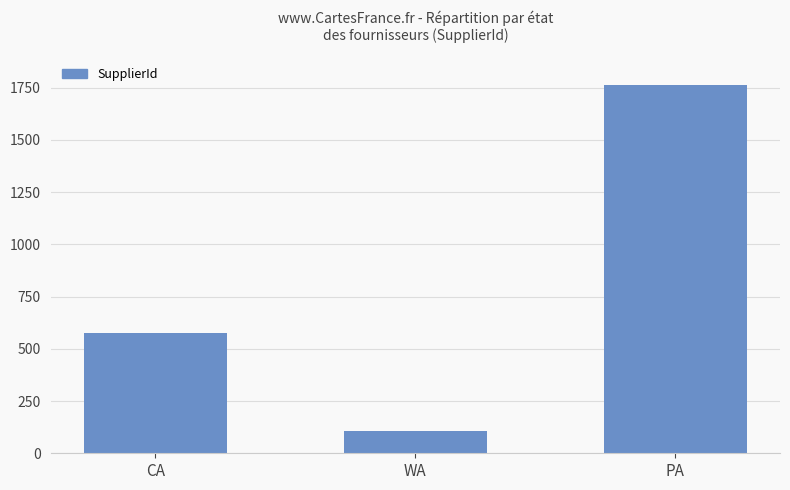

Is it true that the value at CA is 575?

True